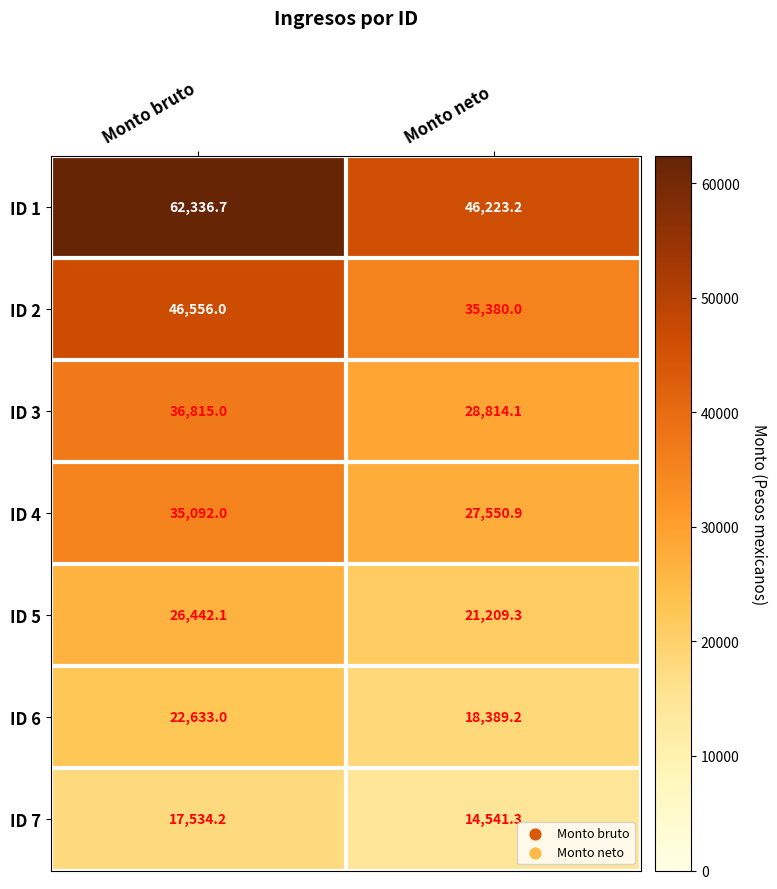

At Monto bruto, list the series in order from smallest to largest.

ID 7, ID 6, ID 5, ID 4, ID 3, ID 2, ID 1